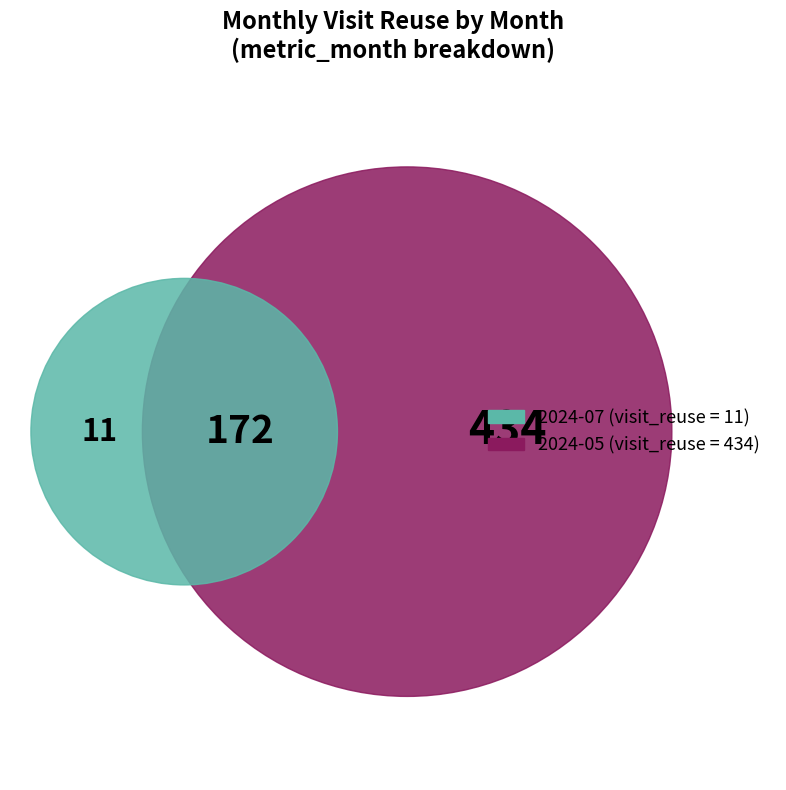

Is it true that 2024-07 is 1% of the pie?

False